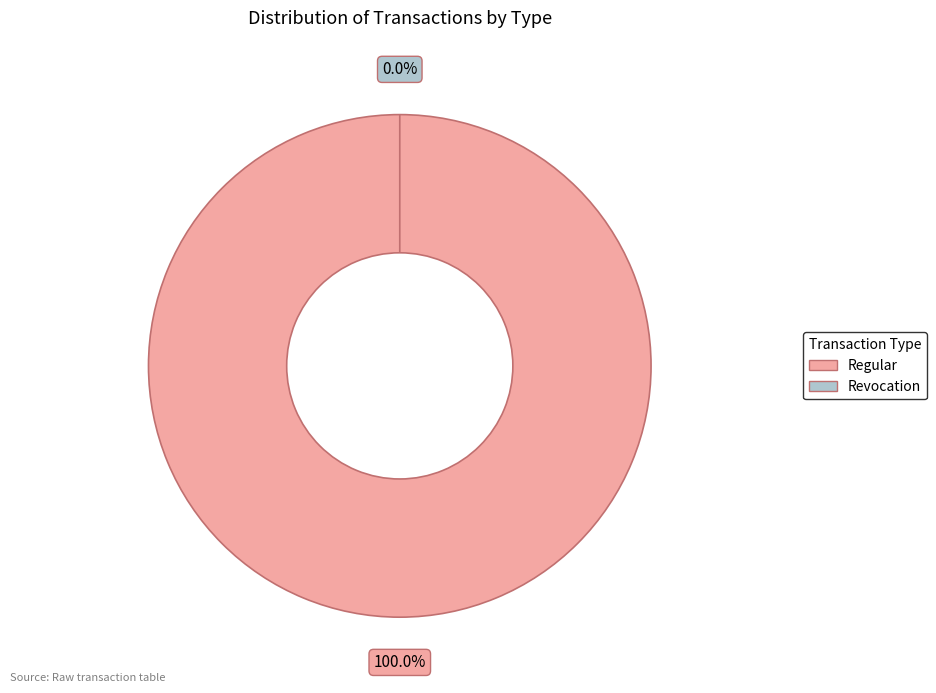

The Regular slice represents 99% of the pie. True or false?

False